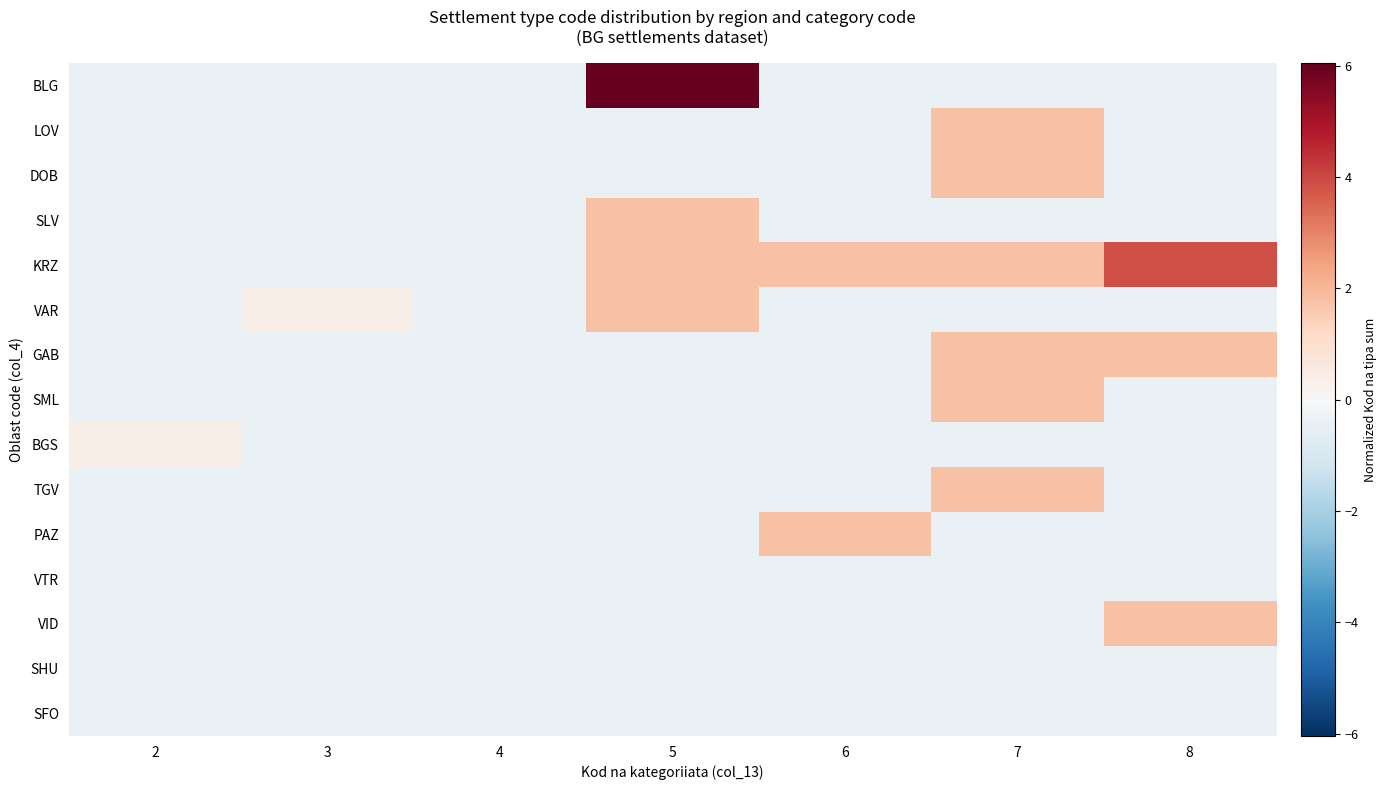

Between 8 and 2, which is larger?

8